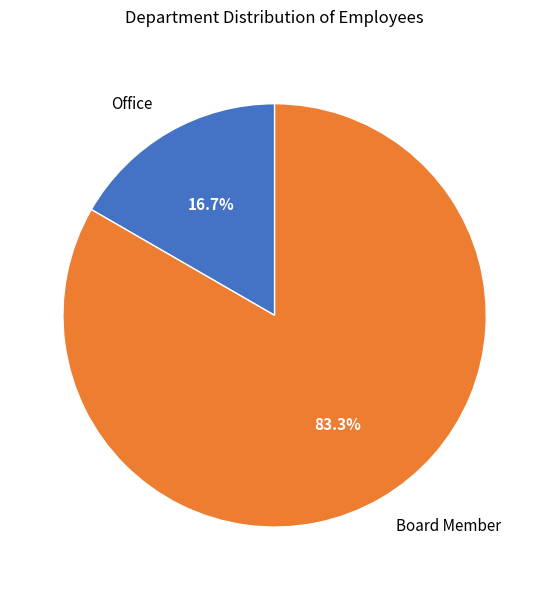

To the nearest percent, what is the combined percentage of Office and Board Member?

100%